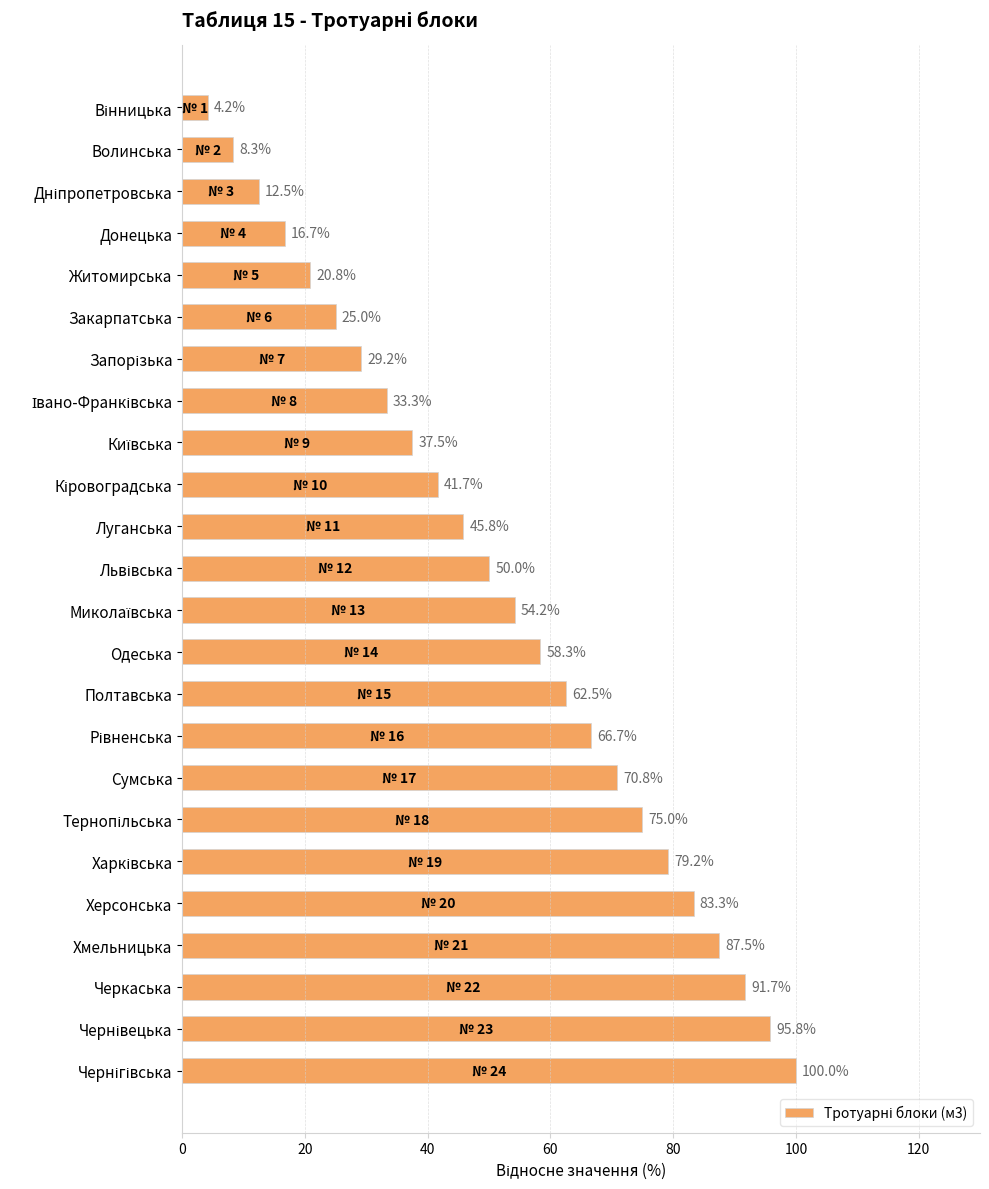

How many data points are above 54?

12